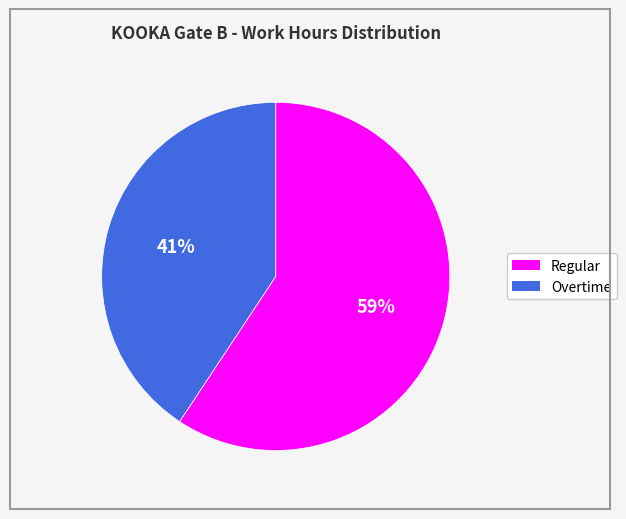

To the nearest percent, what is the average slice percentage?

50%